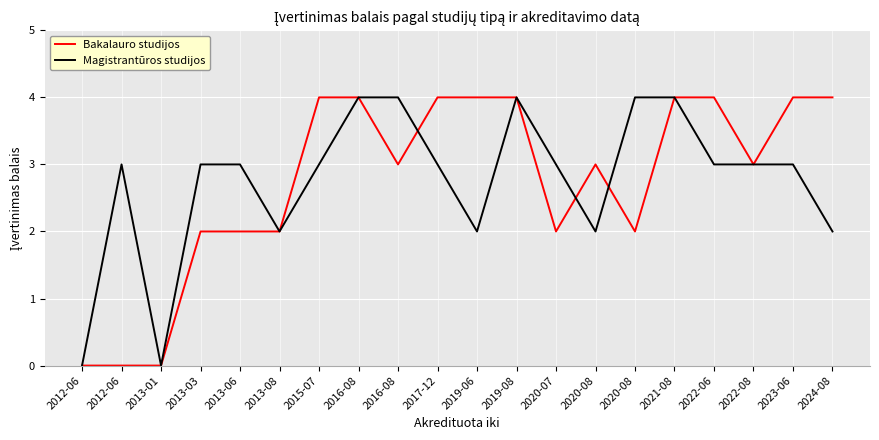

How many series are shown in this chart?

2